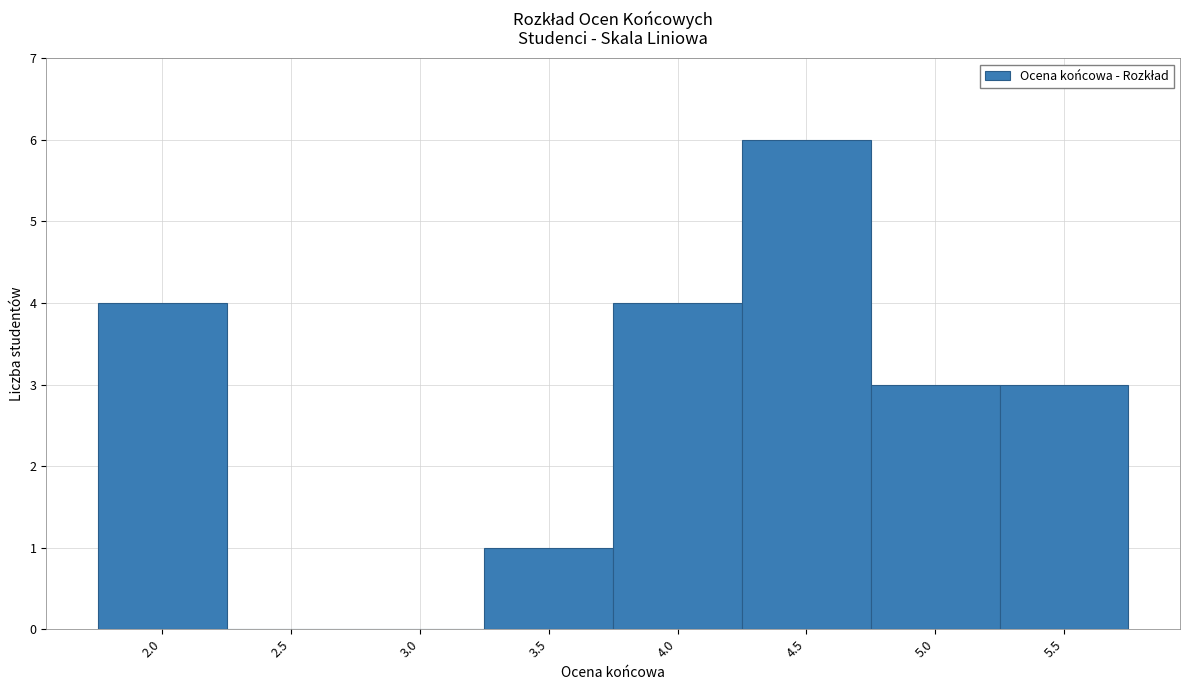

Reading left to right, list every bar in this chart as the range it spans on the x-axis followed by its height. The values are not printed on the chart, so give them approximately, as read against the axis.

1.75 to 2.25: 4
2.25 to 2.75: 0
2.75 to 3.25: 0
3.25 to 3.75: 1
3.75 to 4.25: 4
4.25 to 4.75: 6
4.75 to 5.25: 3
5.25 to 5.75: 3